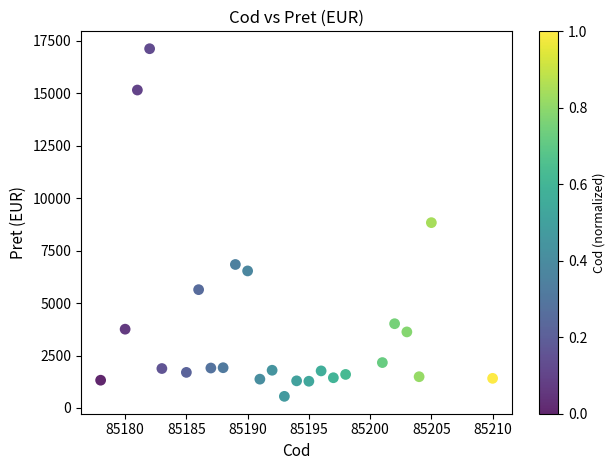

What is the range of X values (max minus min)?

32